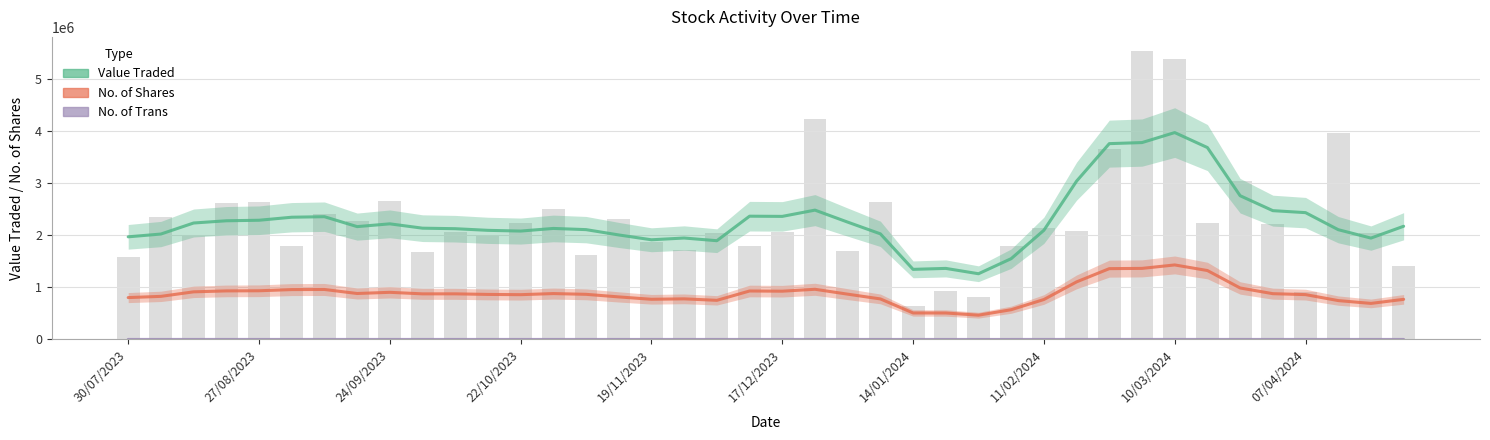

The No. of Trans series shows 595 at 08/10/2023. True or false?

True